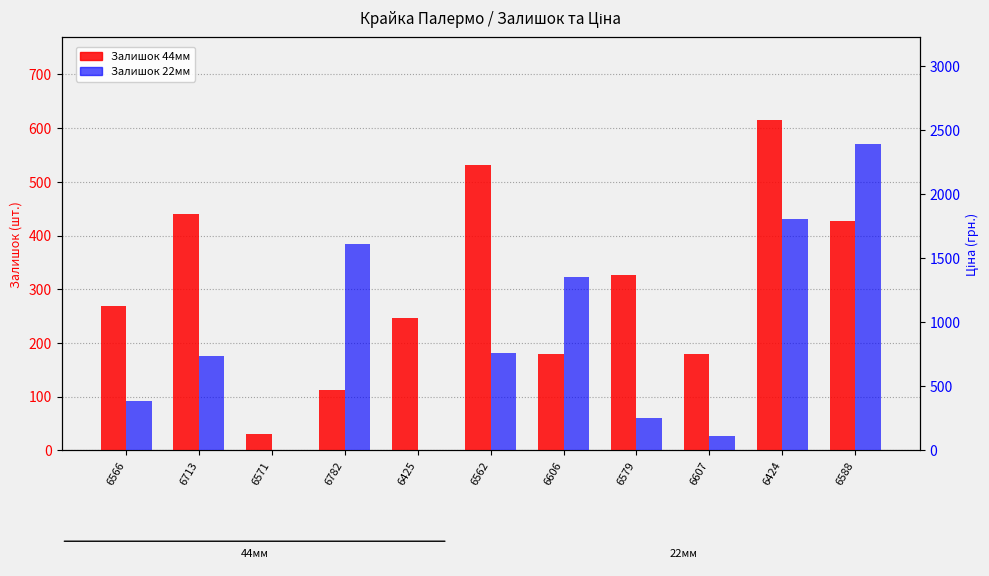

What is the average value of the Залишок 22мм series?

855